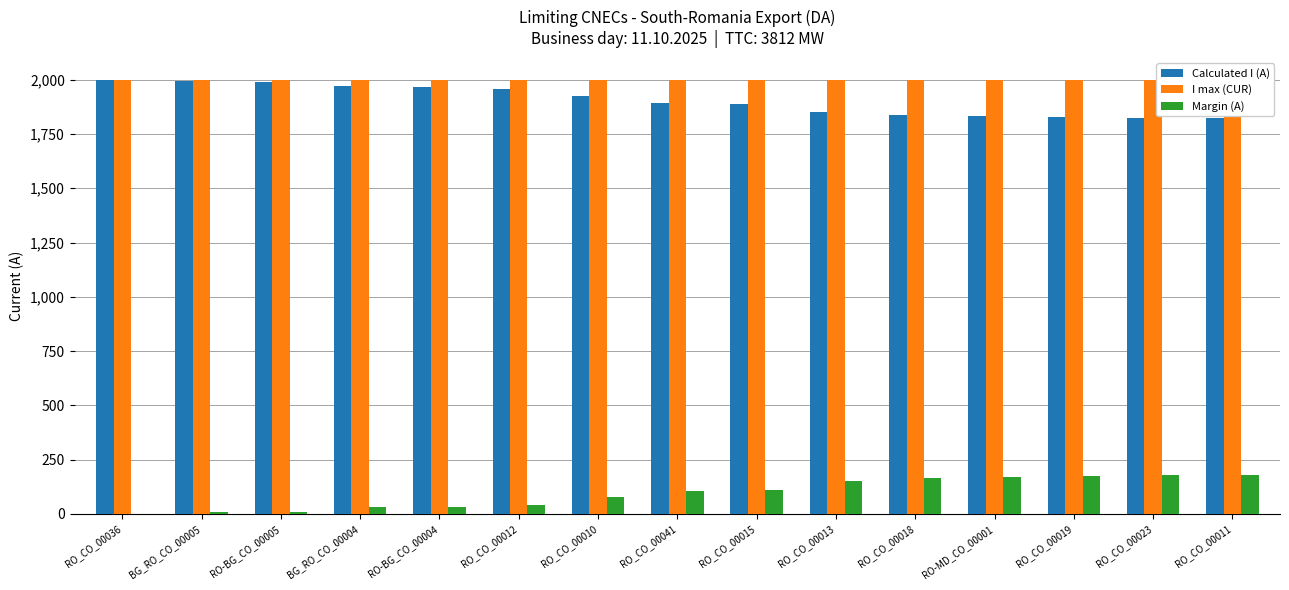

What is the total value across all series at RO_CO_00041?

4000